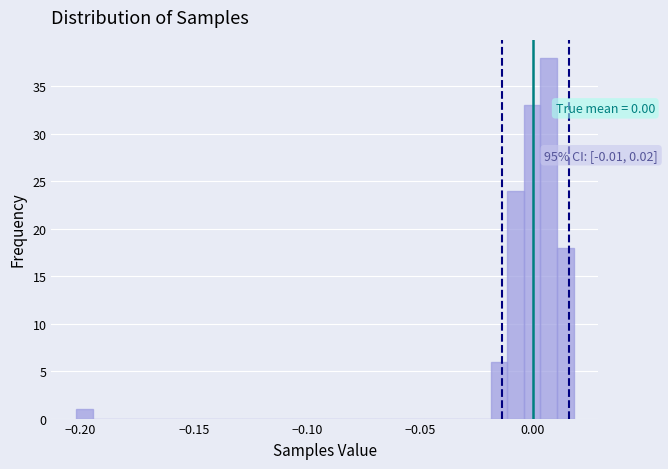

Around what value on the x-axis is the tallest bar? Give the approximate position of its centre, as read against the axis.

0.005